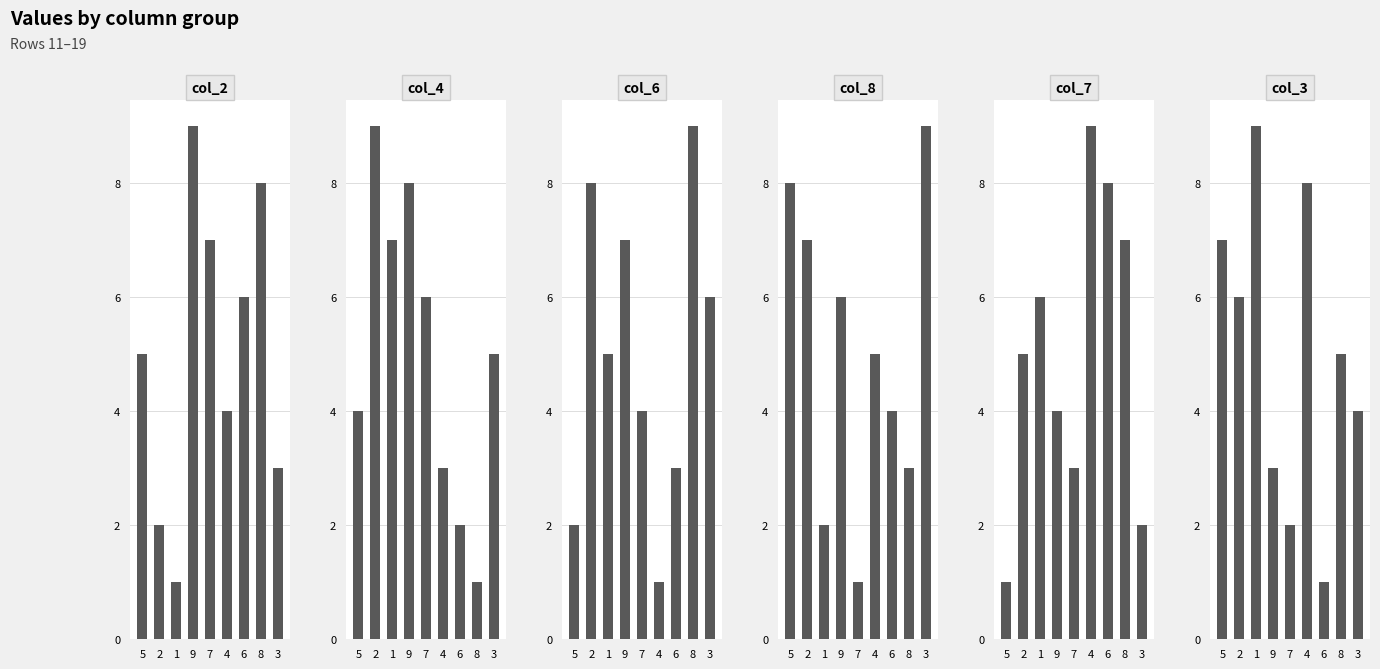

What are all the series names shown in the legend?

col_2, col_4, col_6, col_8, col_7, col_3